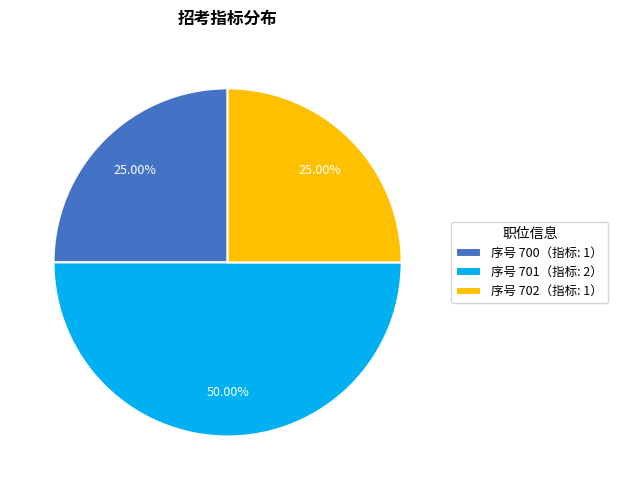

Approximately how many times larger is the value at 序号 702（指标: 1） compared to 序号 701（指标: 2）?

0.5